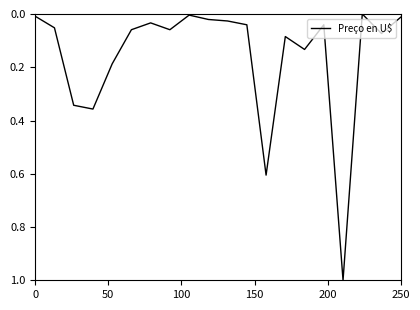

What is the difference between the maximum and minimum values?

1.0